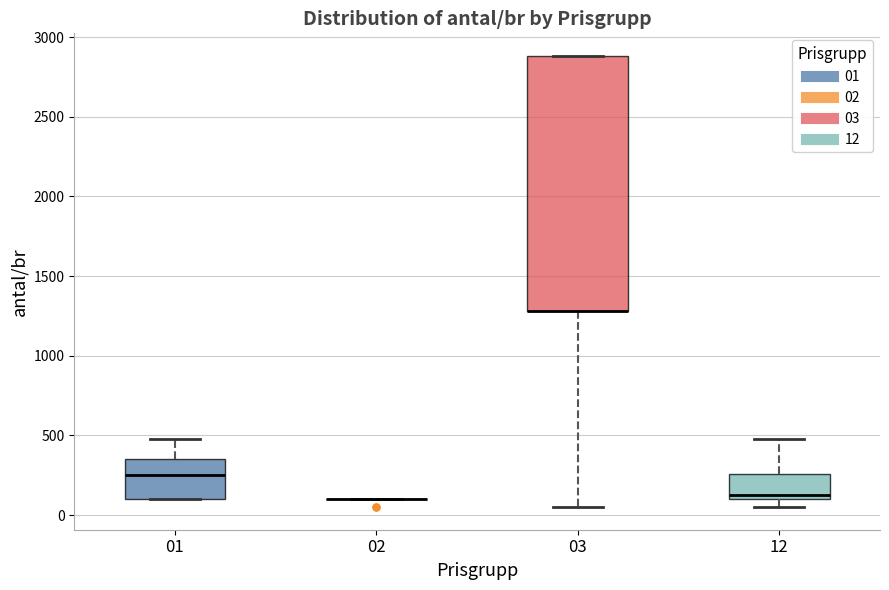

Reading left to right, read every box against the y-axis: the position of its median line, the range the box covers, and the ends of its whiskers. The values are not printed on the chart, so give them approximately, as read against the axis.

01: median 250, box 100 to 350, whiskers 100 to 500
02: box collapsed to a line at 100, whiskers 100 to 100
03: median 1300 (drawn on the box's lower edge), box 1300 to 2900, whiskers 50 to 2900
12: median 150, box 100 to 250, whiskers 50 to 500